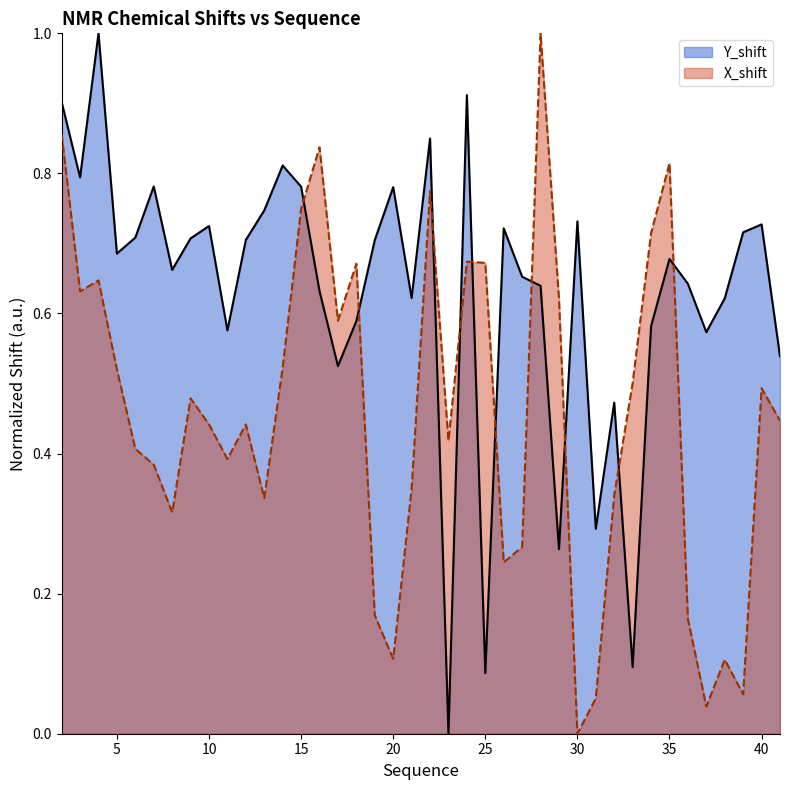

Which series has the widest spread of values?

Y_shift